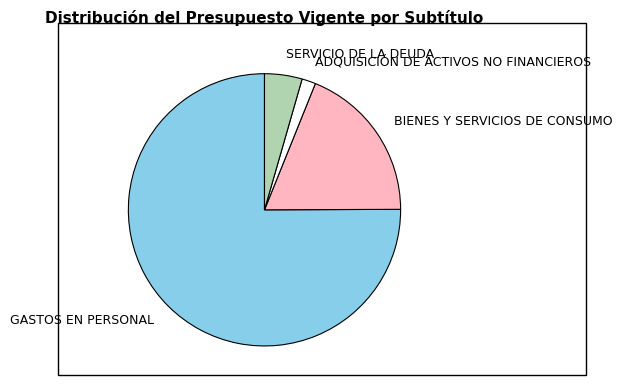

How many segments does this pie chart have?

4